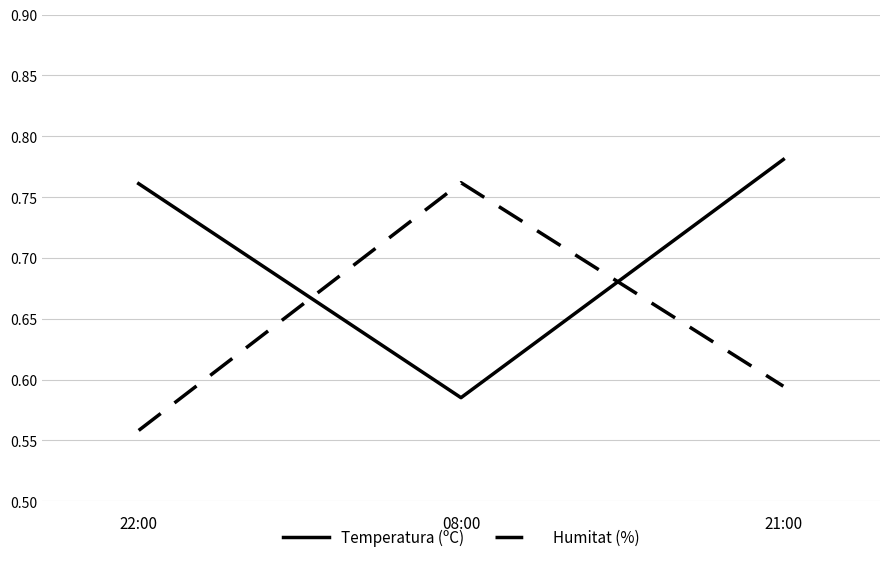

Rank the series by their average value, from highest to lowest.

Temperatura (ºC), Humitat (%)